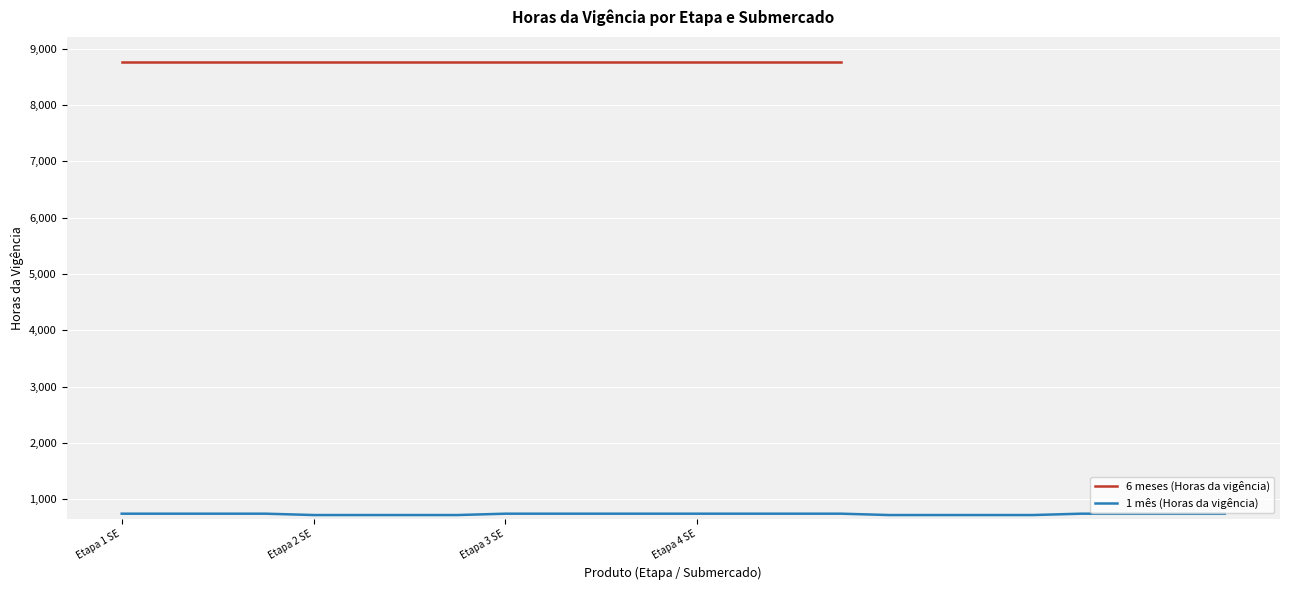

Which has a higher value, 18 or 9?

9